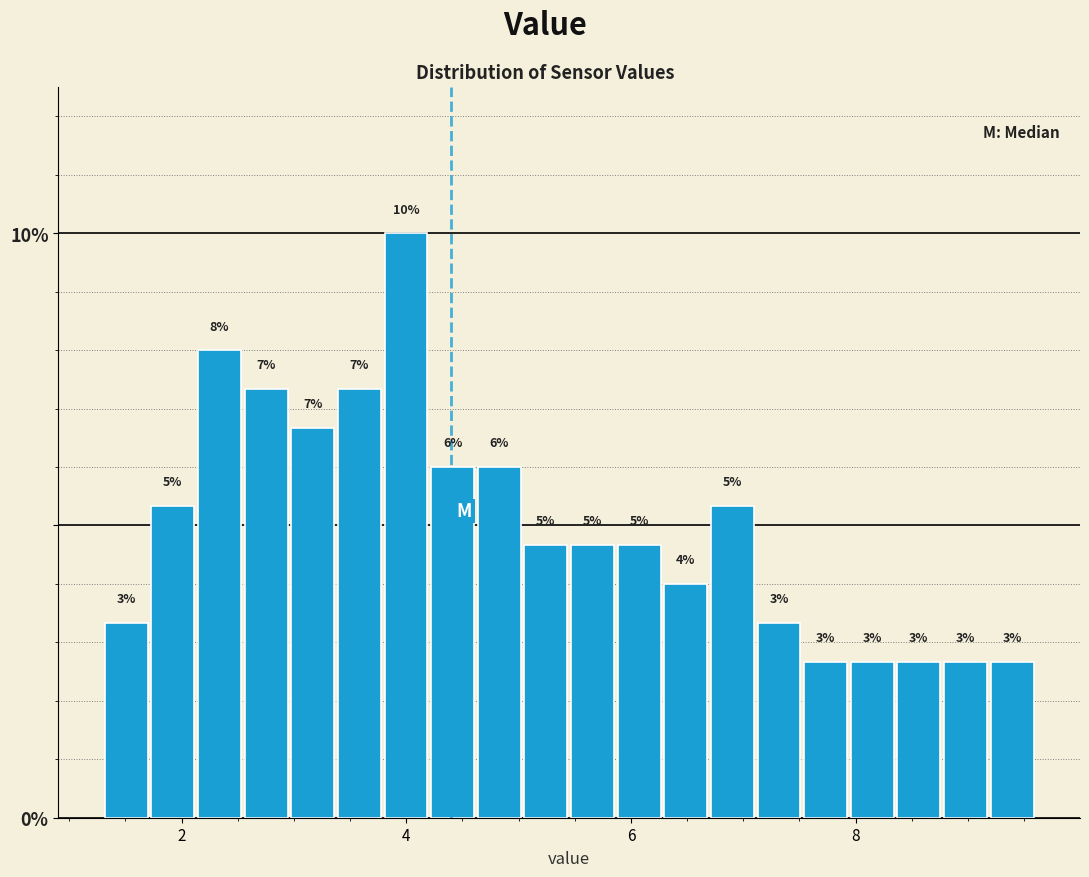

Read against the x-axis, roughly where is the centre of the tallest bar?

4.0